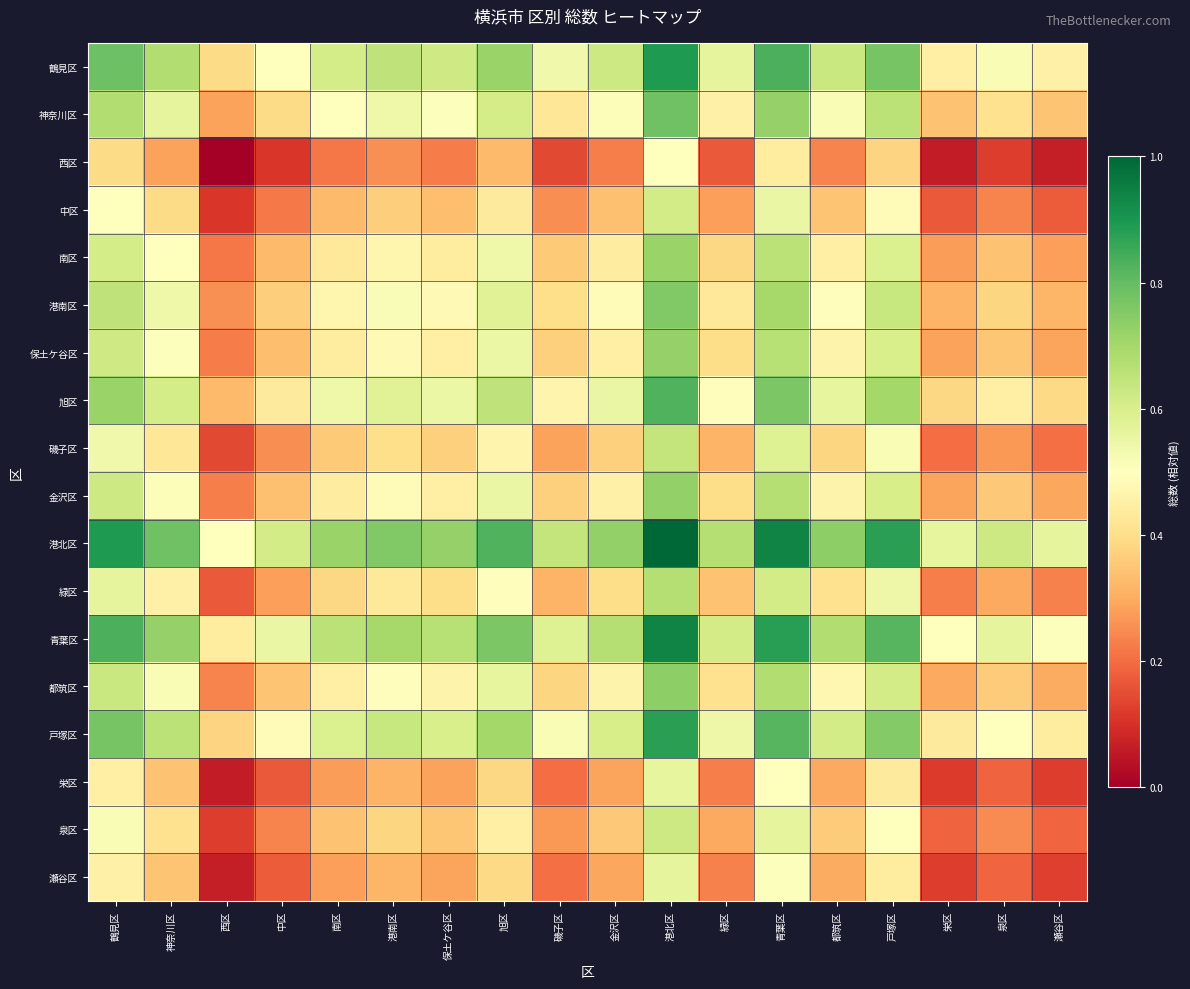

Reading left to right, list all the values displayed in this chart.

鶴見区: 鶴見区=0.8	神奈川区=0.7	西区=0.4	中区=0.5	南区=0.6	港南区=0.7	保土ケ谷区=0.6	旭区=0.7	磯子区=0.5	金沢区=0.6	港北区=0.9	緑区=0.6	青葉区=0.8	都筑区=0.6	戸塚区=0.8	栄区=0.5	泉区=0.5	瀬谷区=0.5
神奈川区: 鶴見区=0.7	神奈川区=0.6	西区=0.3	中区=0.4	南区=0.5	港南区=0.5	保土ケ谷区=0.5	旭区=0.6	磯子区=0.4	金沢区=0.5	港北区=0.8	緑区=0.5	青葉区=0.7	都筑区=0.5	戸塚区=0.7	栄区=0.3	泉区=0.4	瀬谷区=0.3
西区: 鶴見区=0.4	神奈川区=0.3	西区=0.0	中区=0.1	南区=0.2	港南区=0.3	保土ケ谷区=0.2	旭区=0.3	磯子区=0.1	金沢区=0.2	港北区=0.5	緑区=0.2	青葉区=0.4	都筑区=0.2	戸塚区=0.4	栄区=0.1	泉区=0.1	瀬谷区=0.1
中区: 鶴見区=0.5	神奈川区=0.4	西区=0.1	中区=0.2	南区=0.3	港南区=0.4	保土ケ谷区=0.3	旭区=0.4	磯子区=0.3	金沢区=0.3	港北区=0.6	緑区=0.3	青葉区=0.6	都筑区=0.3	戸塚区=0.5	栄区=0.2	泉区=0.2	瀬谷区=0.2
南区: 鶴見区=0.6	神奈川区=0.5	西区=0.2	中区=0.3	南区=0.4	港南区=0.5	保土ケ谷区=0.4	旭区=0.5	磯子区=0.4	金沢区=0.4	港北区=0.7	緑区=0.4	青葉区=0.7	都筑区=0.5	戸塚区=0.6	栄区=0.3	泉区=0.3	瀬谷区=0.3
港南区: 鶴見区=0.7	神奈川区=0.5	西区=0.3	中区=0.4	南区=0.5	港南区=0.5	保土ケ谷区=0.5	旭区=0.6	磯子区=0.4	金沢区=0.5	港北区=0.8	緑区=0.4	青葉区=0.7	都筑区=0.5	戸塚区=0.6	栄区=0.3	泉区=0.4	瀬谷区=0.3
保土ケ谷区: 鶴見区=0.6	神奈川区=0.5	西区=0.2	中区=0.3	南区=0.4	港南区=0.5	保土ケ谷区=0.5	旭区=0.5	磯子区=0.4	金沢区=0.5	港北区=0.7	緑区=0.4	青葉区=0.7	都筑区=0.5	戸塚区=0.6	栄区=0.3	泉区=0.4	瀬谷区=0.3
旭区: 鶴見区=0.7	神奈川区=0.6	西区=0.3	中区=0.4	南区=0.5	港南区=0.6	保土ケ谷区=0.5	旭区=0.6	磯子区=0.5	金沢区=0.6	港北区=0.8	緑区=0.5	青葉区=0.8	都筑区=0.6	戸塚区=0.7	栄区=0.4	泉区=0.4	瀬谷区=0.4
磯子区: 鶴見区=0.5	神奈川区=0.4	西区=0.1	中区=0.3	南区=0.4	港南区=0.4	保土ケ谷区=0.4	旭区=0.5	磯子区=0.3	金沢区=0.4	港北区=0.6	緑区=0.3	青葉区=0.6	都筑区=0.4	戸塚区=0.5	栄区=0.2	泉区=0.3	瀬谷区=0.2
金沢区: 鶴見区=0.6	神奈川区=0.5	西区=0.2	中区=0.3	南区=0.4	港南区=0.5	保土ケ谷区=0.5	旭区=0.6	磯子区=0.4	金沢区=0.5	港北区=0.7	緑区=0.4	青葉区=0.7	都筑区=0.5	戸塚区=0.6	栄区=0.3	泉区=0.4	瀬谷区=0.3
港北区: 鶴見区=0.9	神奈川区=0.8	西区=0.5	中区=0.6	南区=0.7	港南区=0.8	保土ケ谷区=0.7	旭区=0.8	磯子区=0.6	金沢区=0.7	港北区=1.0	緑区=0.7	青葉区=0.9	都筑区=0.7	戸塚区=0.9	栄区=0.6	泉区=0.6	瀬谷区=0.6
緑区: 鶴見区=0.6	神奈川区=0.5	西区=0.2	中区=0.3	南区=0.4	港南区=0.4	保土ケ谷区=0.4	旭区=0.5	磯子区=0.3	金沢区=0.4	港北区=0.7	緑区=0.3	青葉区=0.6	都筑区=0.4	戸塚区=0.5	栄区=0.2	泉区=0.3	瀬谷区=0.2
青葉区: 鶴見区=0.8	神奈川区=0.7	西区=0.4	中区=0.6	南区=0.7	港南区=0.7	保土ケ谷区=0.7	旭区=0.8	磯子区=0.6	金沢区=0.7	港北区=0.9	緑区=0.6	青葉区=0.9	都筑区=0.7	戸塚区=0.8	栄区=0.5	泉区=0.6	瀬谷区=0.5
都筑区: 鶴見区=0.6	神奈川区=0.5	西区=0.2	中区=0.3	南区=0.5	港南区=0.5	保土ケ谷区=0.5	旭区=0.6	磯子区=0.4	金沢区=0.5	港北区=0.7	緑区=0.4	青葉区=0.7	都筑区=0.5	戸塚区=0.6	栄区=0.3	泉区=0.4	瀬谷区=0.3
戸塚区: 鶴見区=0.8	神奈川区=0.7	西区=0.4	中区=0.5	南区=0.6	港南区=0.6	保土ケ谷区=0.6	旭区=0.7	磯子区=0.5	金沢区=0.6	港北区=0.9	緑区=0.5	青葉区=0.8	都筑区=0.6	戸塚区=0.8	栄区=0.4	泉区=0.5	瀬谷区=0.4
栄区: 鶴見区=0.5	神奈川区=0.3	西区=0.1	中区=0.2	南区=0.3	港南区=0.3	保土ケ谷区=0.3	旭区=0.4	磯子区=0.2	金沢区=0.3	港北区=0.6	緑区=0.2	青葉区=0.5	都筑区=0.3	戸塚区=0.4	栄区=0.1	泉区=0.2	瀬谷区=0.1
泉区: 鶴見区=0.5	神奈川区=0.4	西区=0.1	中区=0.2	南区=0.3	港南区=0.4	保土ケ谷区=0.4	旭区=0.4	磯子区=0.3	金沢区=0.4	港北区=0.6	緑区=0.3	青葉区=0.6	都筑区=0.4	戸塚区=0.5	栄区=0.2	泉区=0.2	瀬谷区=0.2
瀬谷区: 鶴見区=0.5	神奈川区=0.3	西区=0.1	中区=0.2	南区=0.3	港南区=0.3	保土ケ谷区=0.3	旭区=0.4	磯子区=0.2	金沢区=0.3	港北区=0.6	緑区=0.2	青葉区=0.5	都筑区=0.3	戸塚区=0.4	栄区=0.1	泉区=0.2	瀬谷区=0.1